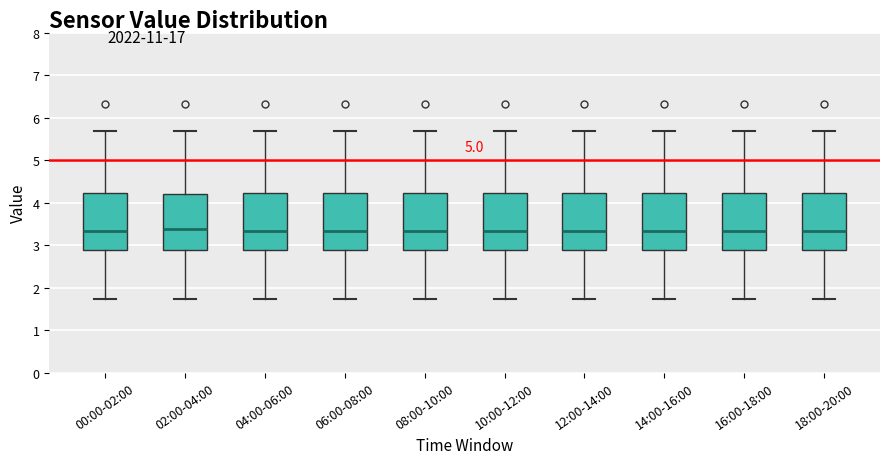

Where is the lower edge of the box for 08:00-10:00 on the y-axis? The values are not printed on the chart, so give them approximately, as read against the axis.

2.9